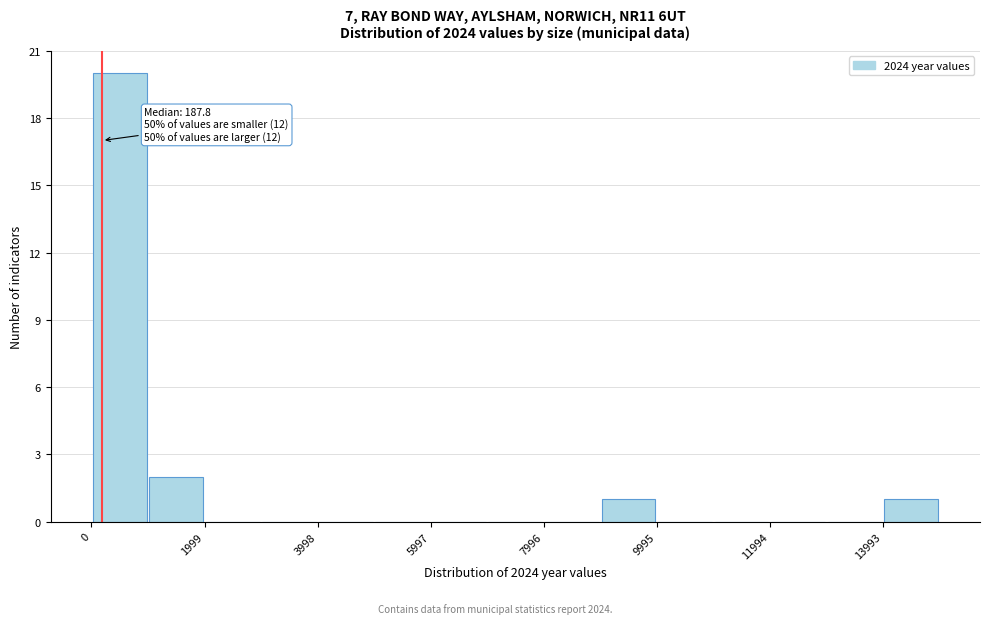

Which range on the x-axis has the tallest bar?

0 to 1000